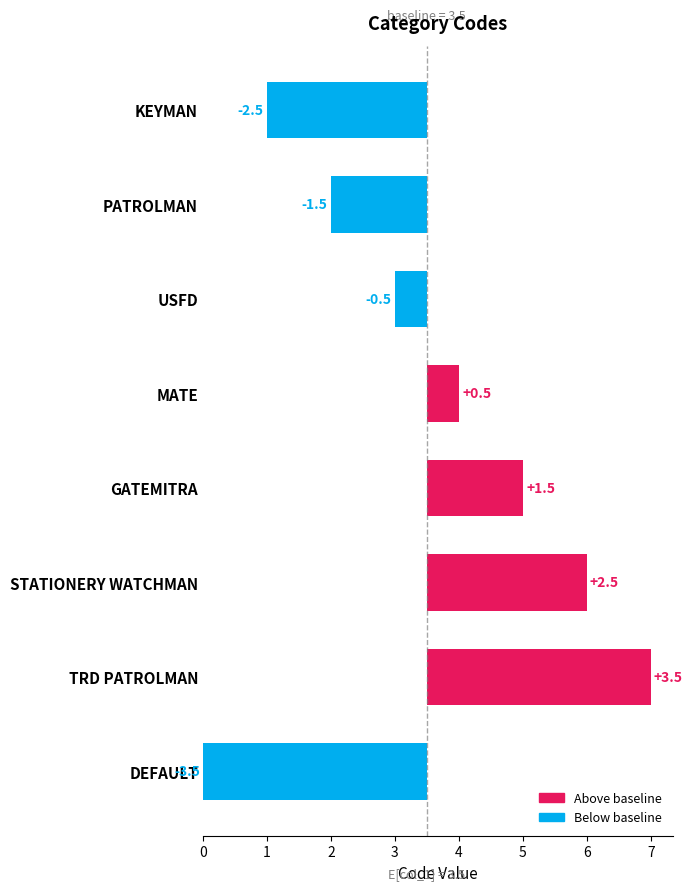

Reading left to right, what are all the values shown in this chart?

0=2.5	1=1.5	2=0.5	3=0.5	4=1.5	5=2.5	6=3.5	7=3.5